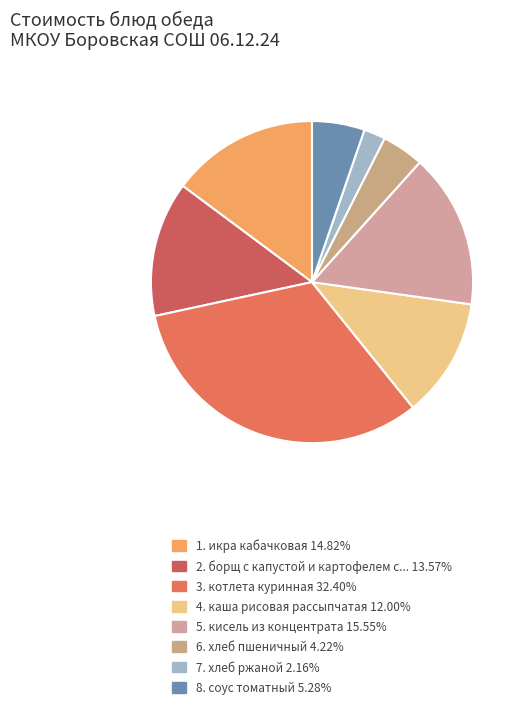

How many segments does this pie chart have?

8